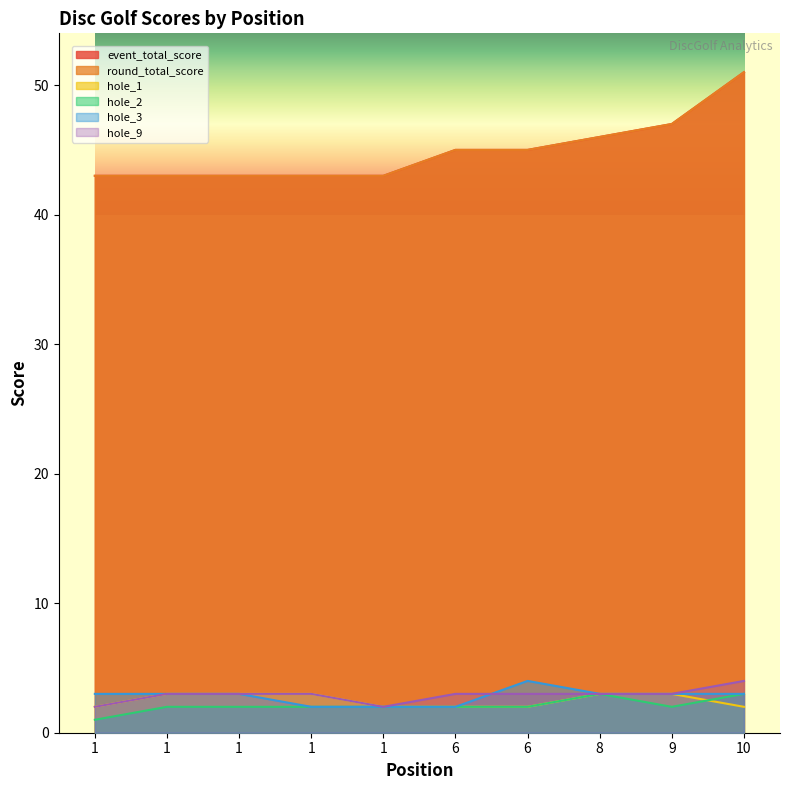

What is the average value of the event_total_score series?

45